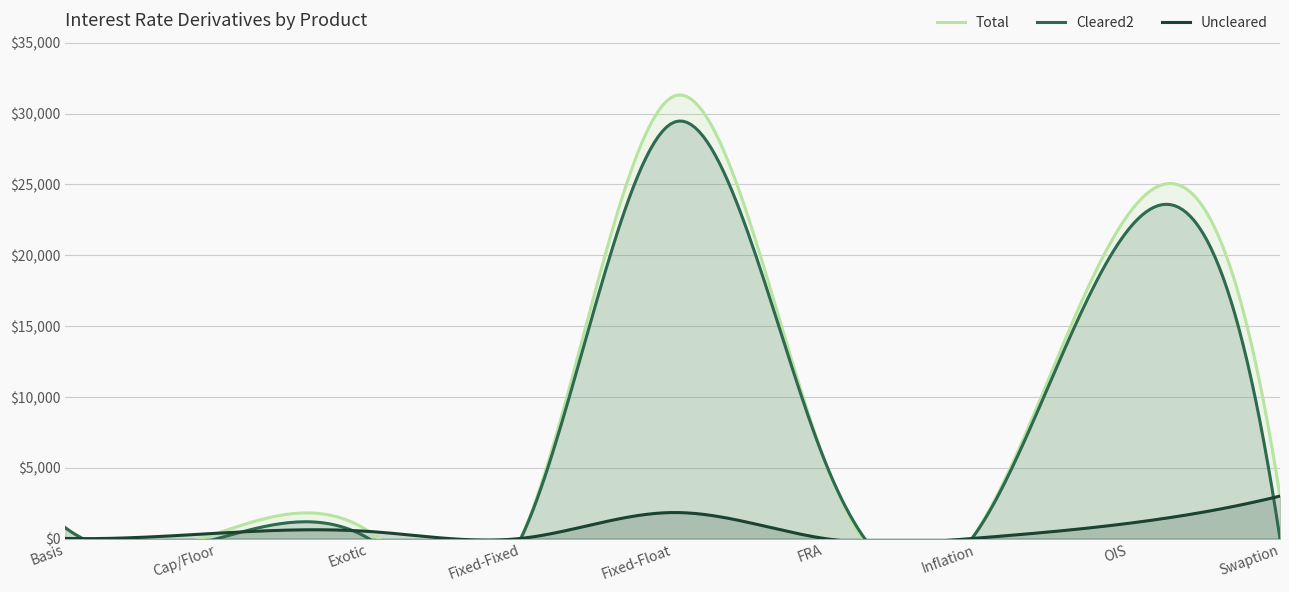

What is the maximum value for Uncleared?

3006.0